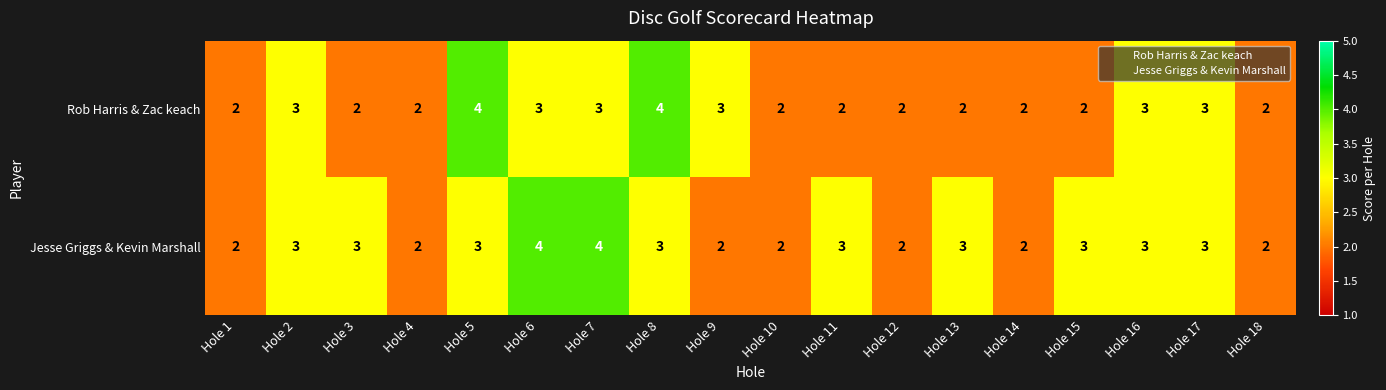

What is the greatest value displayed?

4